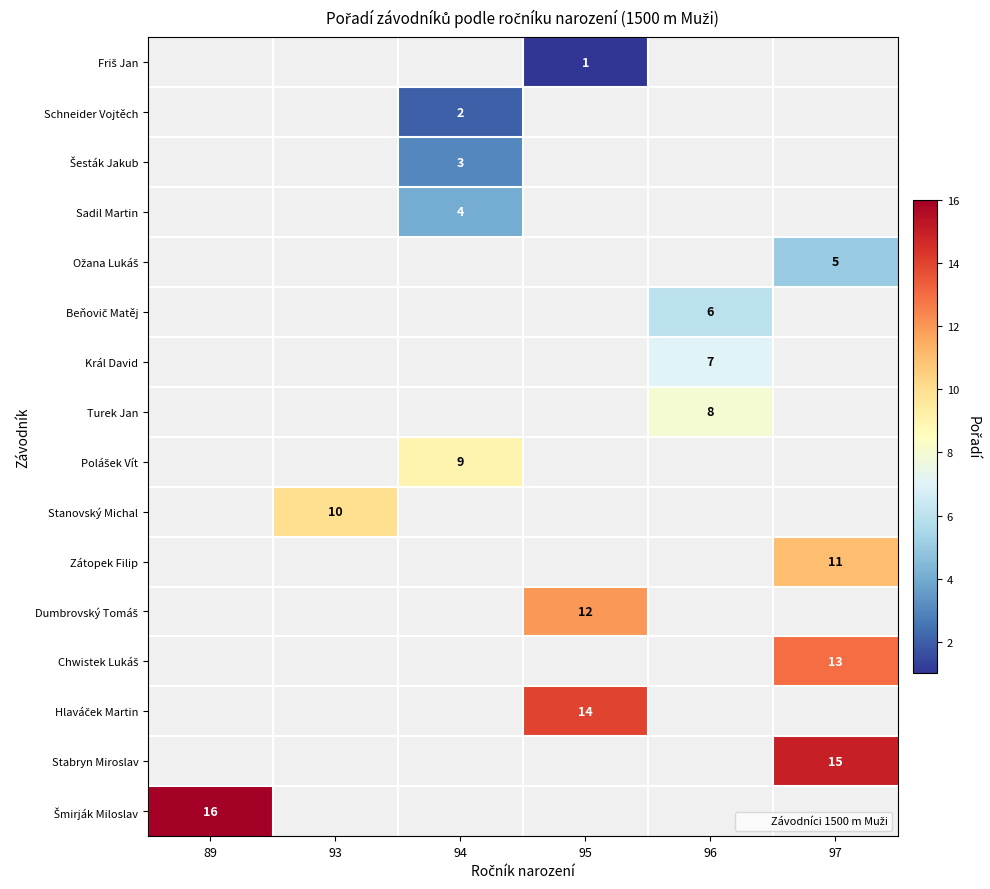

Count the number of categories in the chart.

6